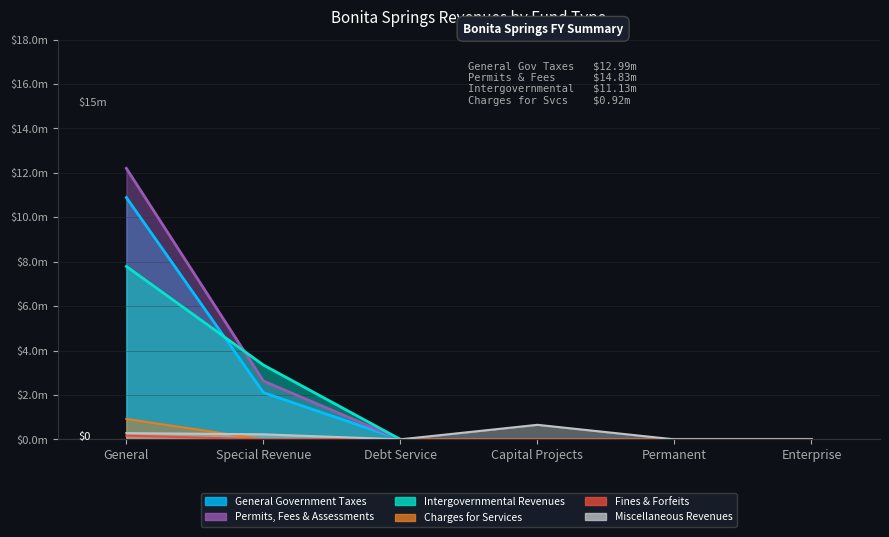

What is the label of the 4th point from the left?

Capital Projects